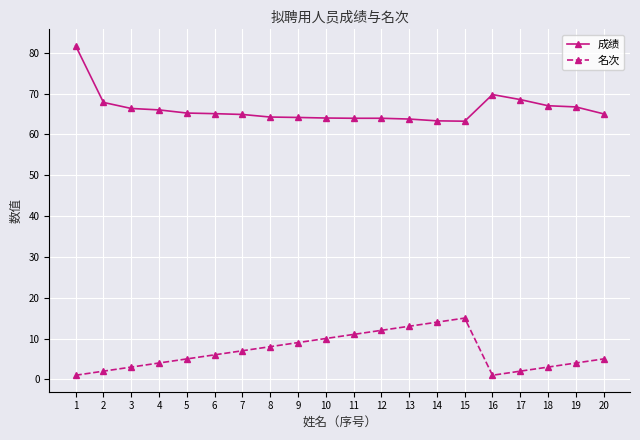

Is it true that 成绩 equals 22.0 at 9?

False